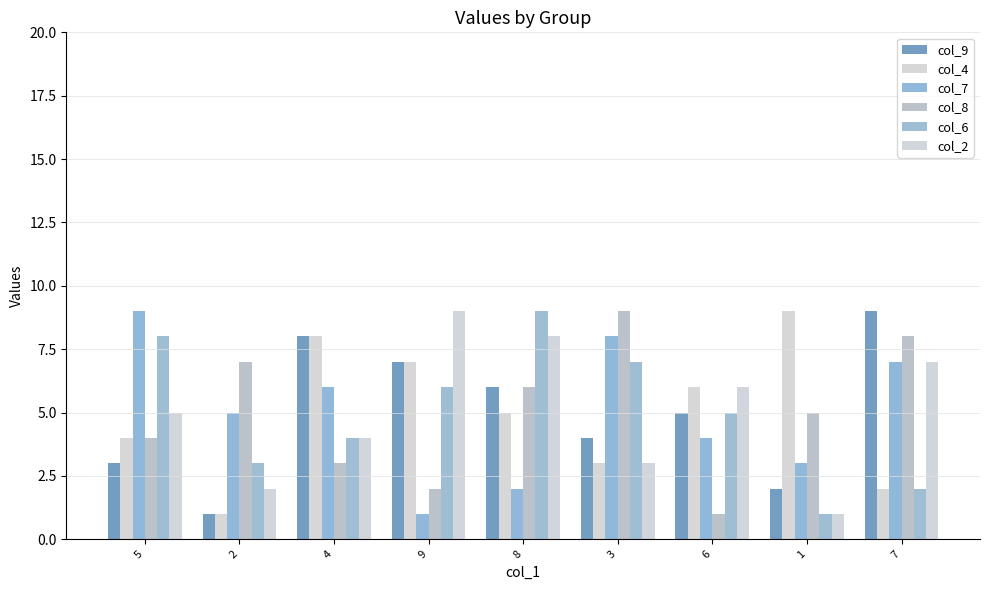

How many groups of bars are there?

9